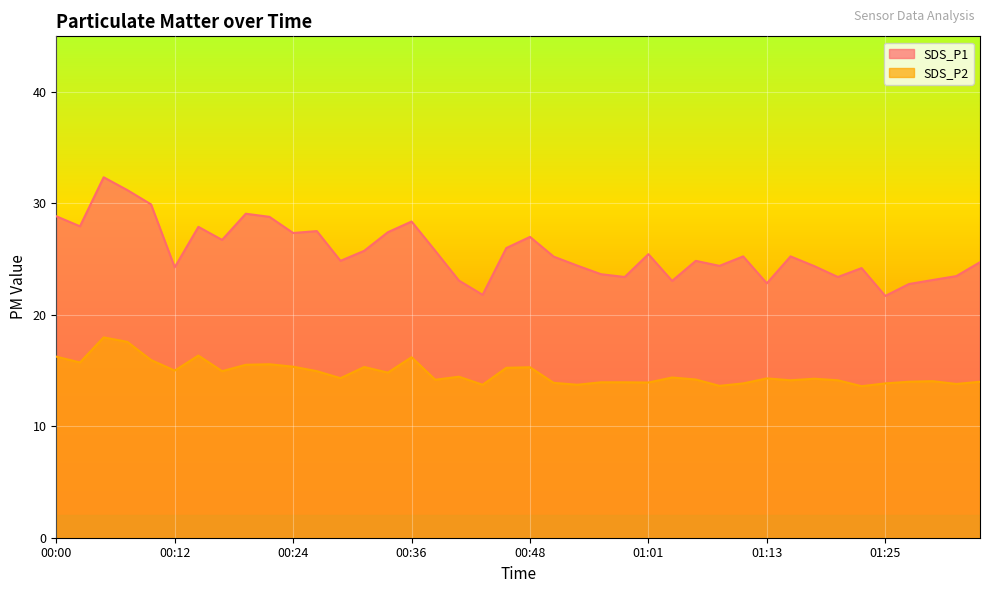

Count the number of data series in this chart.

2